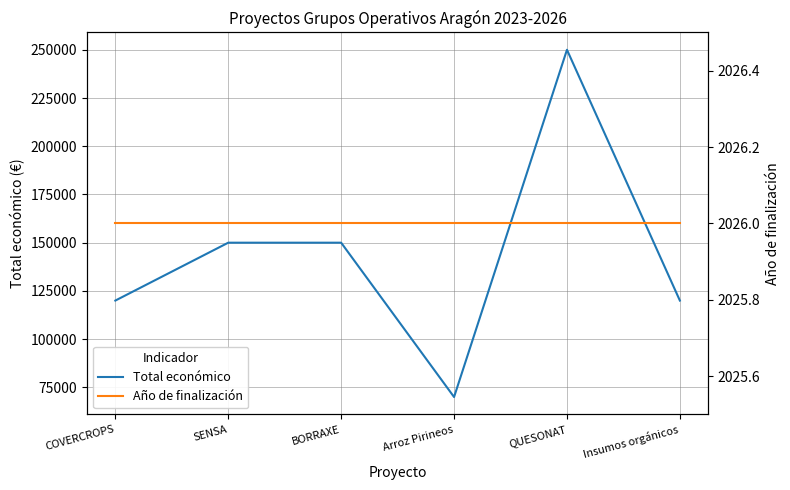

What is the label of the 6th point from the left?

Insumos orgánicos